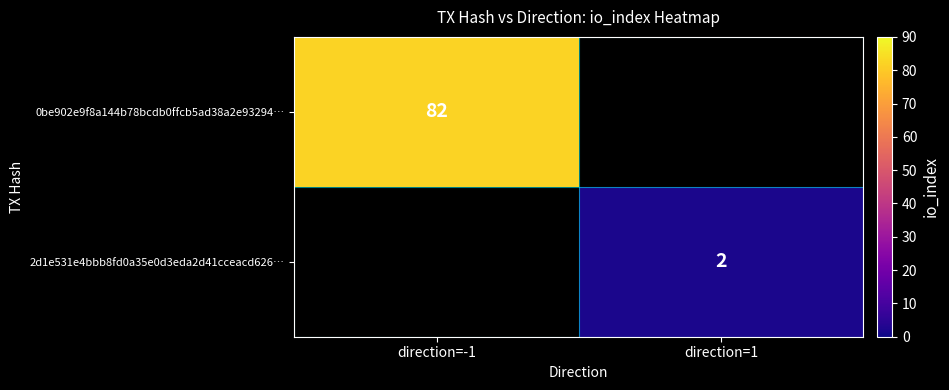

Is it true that 2d1e531e4bbb8fd0a35e0d3eda2d41cceacd626… equals 1 at direction=1?

False